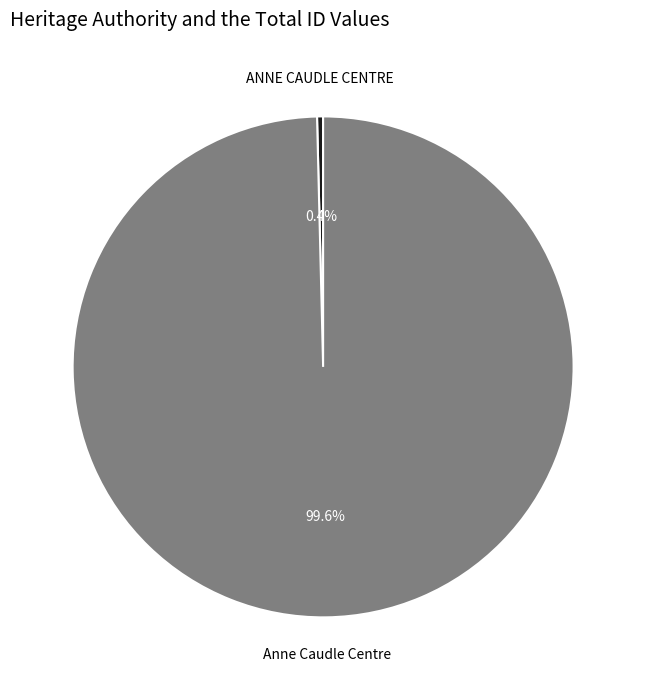

To the nearest percent, what is the combined percentage of Anne Caudle Centre and ANNE CAUDLE CENTRE?

100%